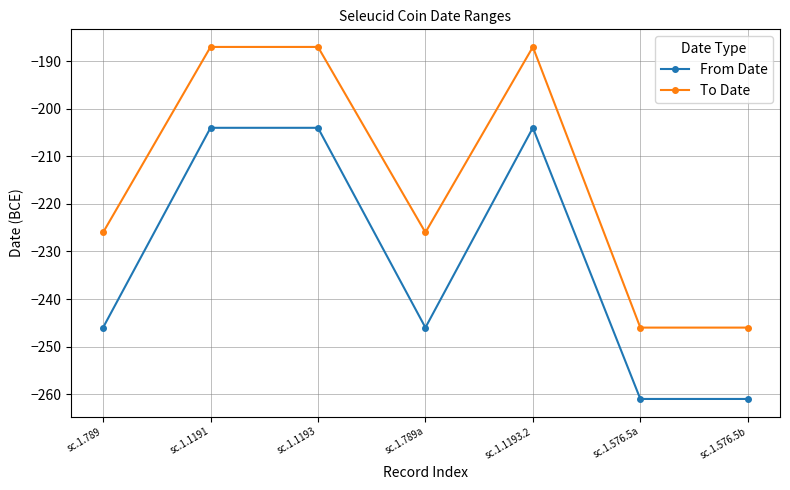

What is the total value across all series at sc.1.576.5a?

-507